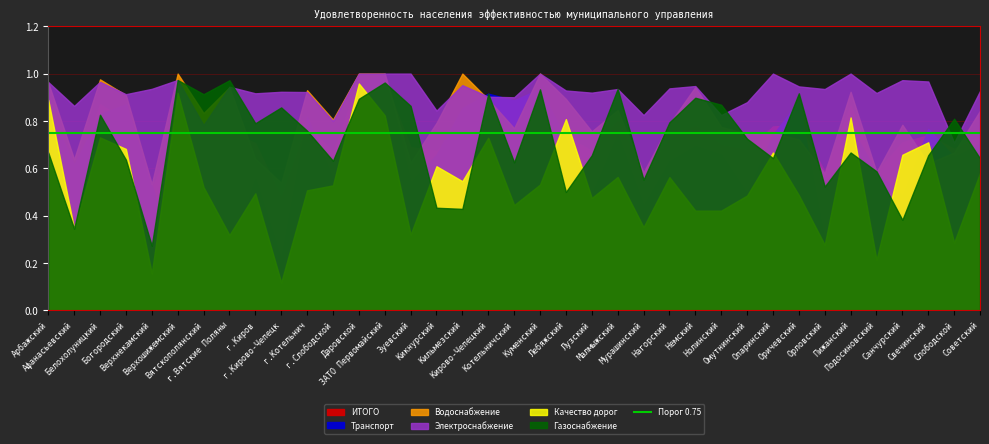

At how many categories does at least one series exceed 0?

37